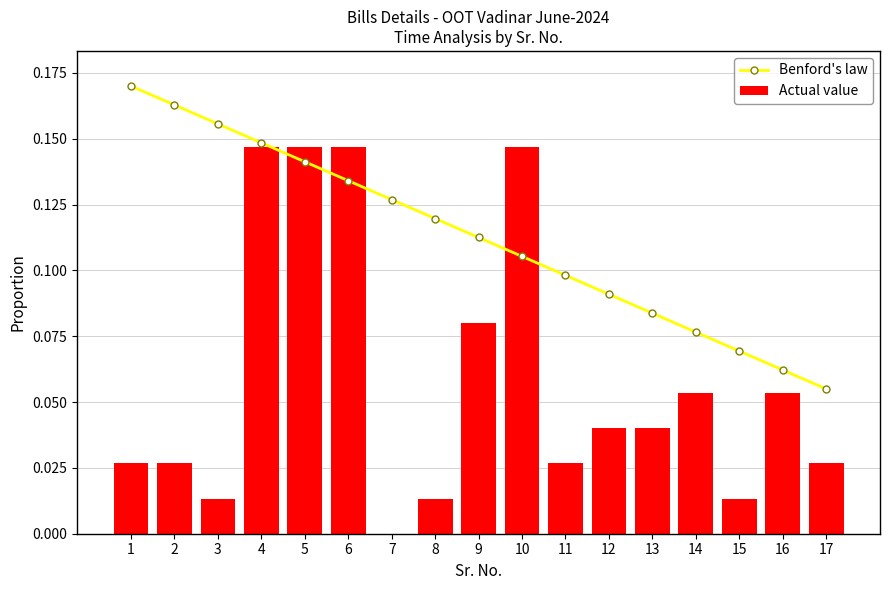

How many distinct data groups are displayed?

2